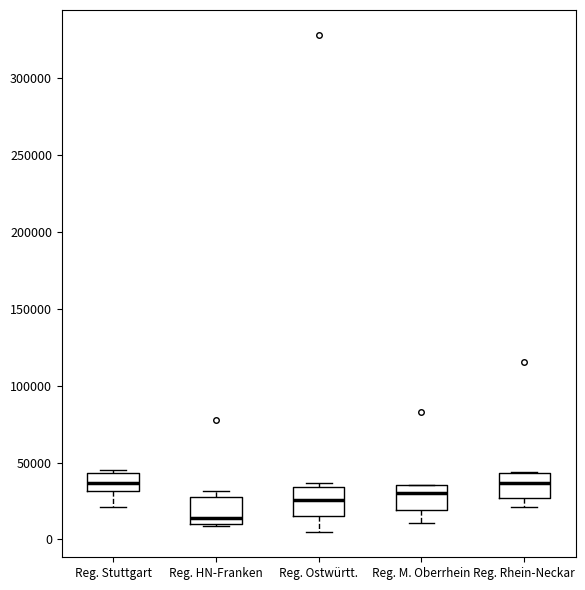

Where does the lower whisker of the box for Reg. M. Oberrhein end on the y-axis? The values are not printed on the chart, so give them approximately, as read against the axis.

10000